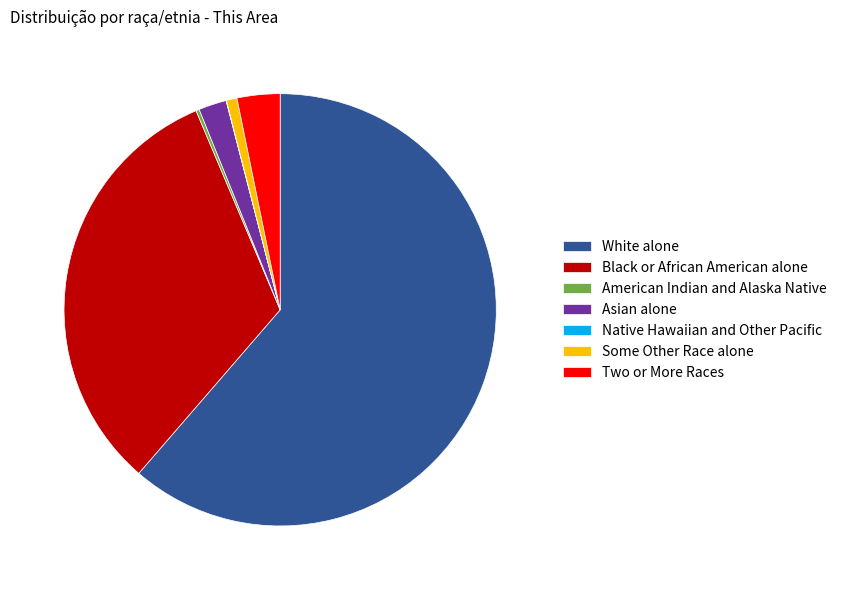

Is there a majority slice in this chart?

Yes